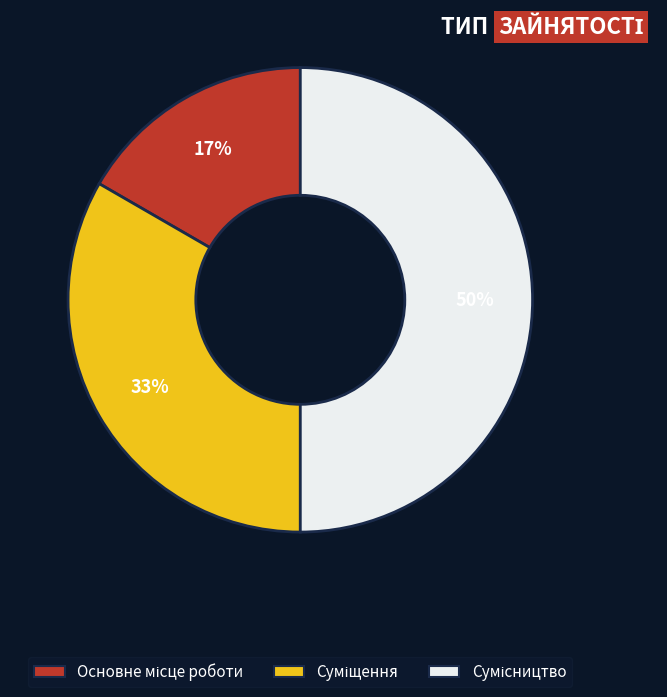

To the nearest percent, what is the difference between the largest and smallest slice percentages?

33%